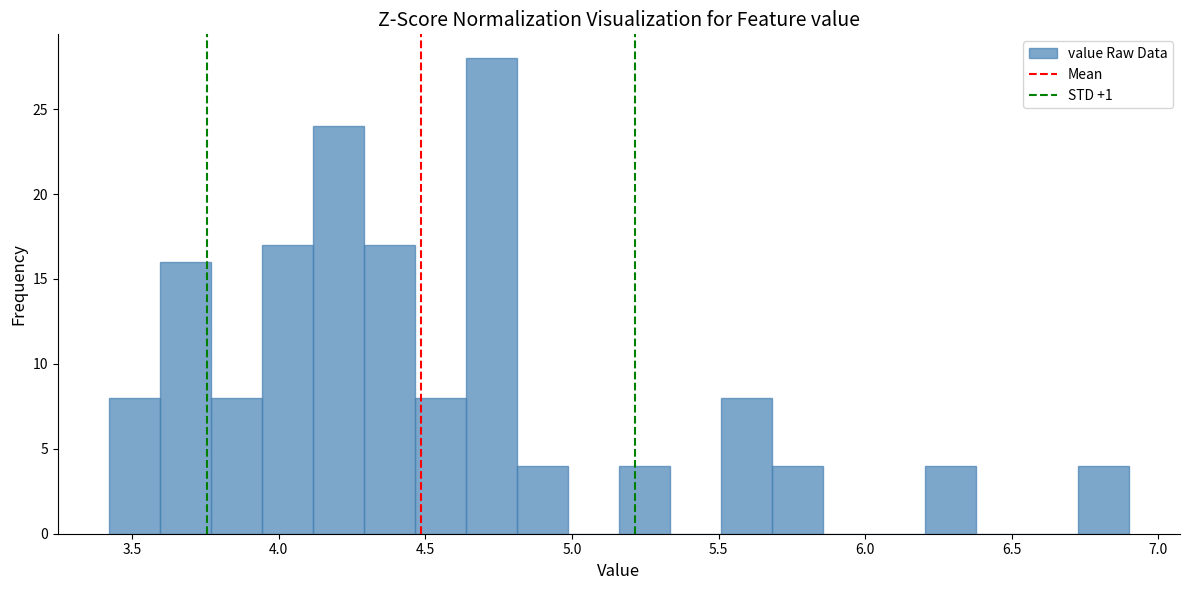

Around what value on the x-axis is the tallest bar? Give the approximate position of its centre, as read against the axis.

4.75